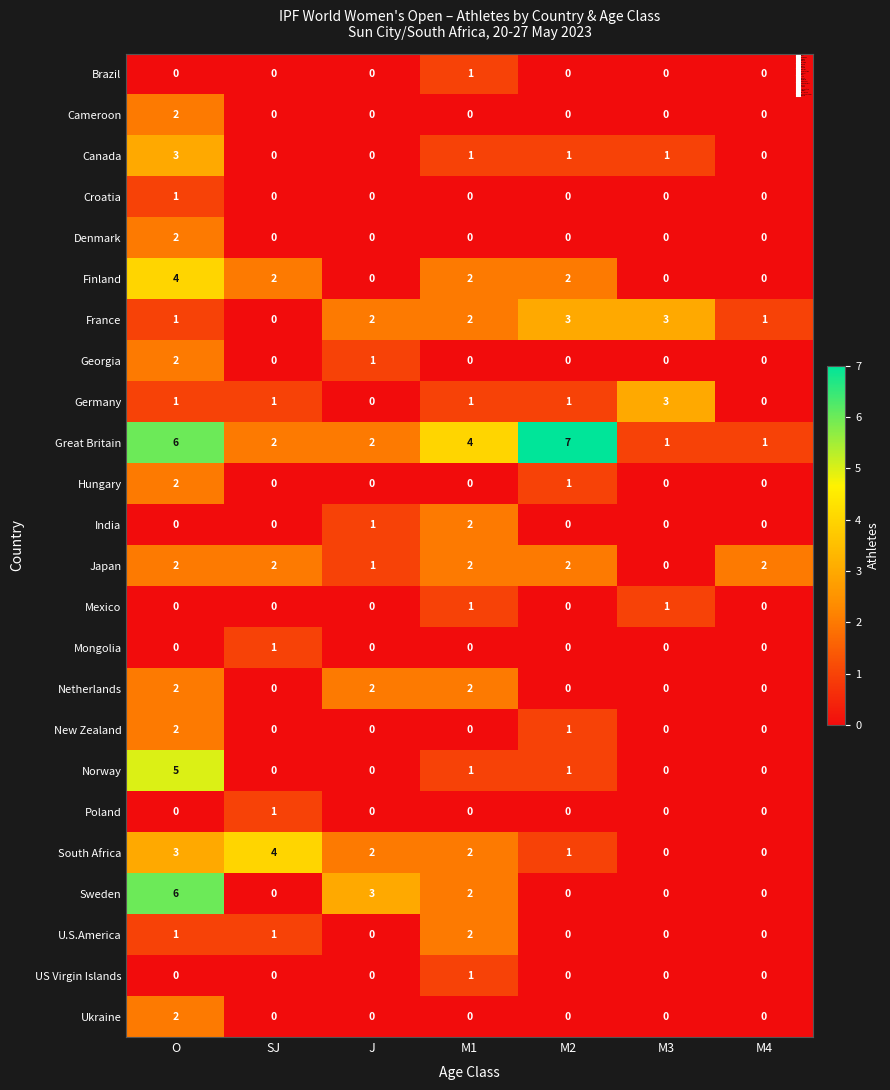

Which series has the largest total across all categories?

Great Britain